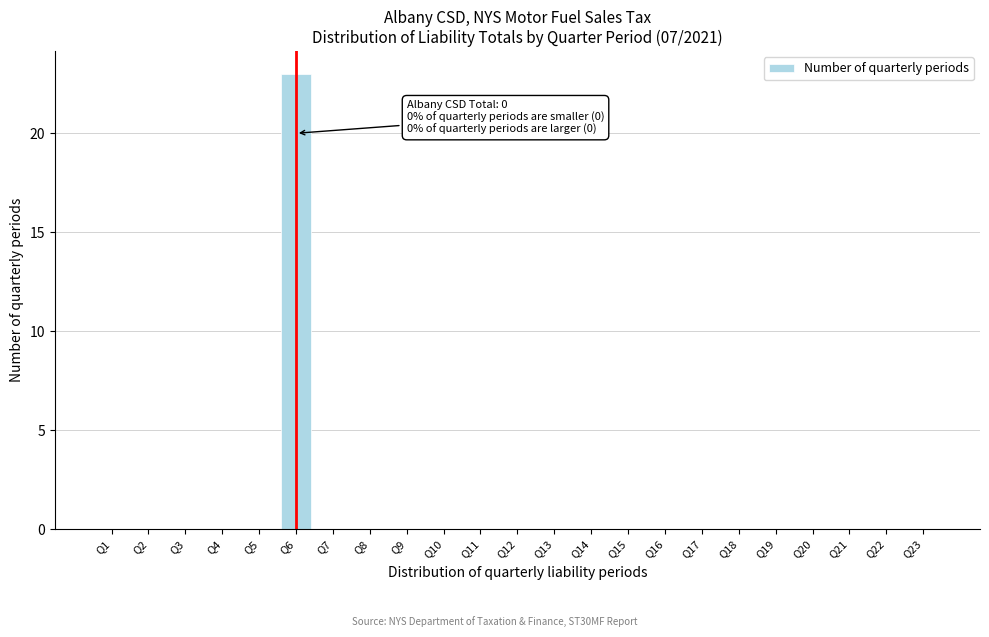

Reading left to right, extract all data points from this chart.

Q1=0	Q2=0	Q3=0	Q4=0	Q5=0	Q6=23	Q7=0	Q8=0	Q9=0	Q10=0	Q11=0	Q12=0	Q13=0	Q14=0	Q15=0	Q16=0	Q17=0	Q18=0	Q19=0	Q20=0	Q21=0	Q22=0	Q23=0